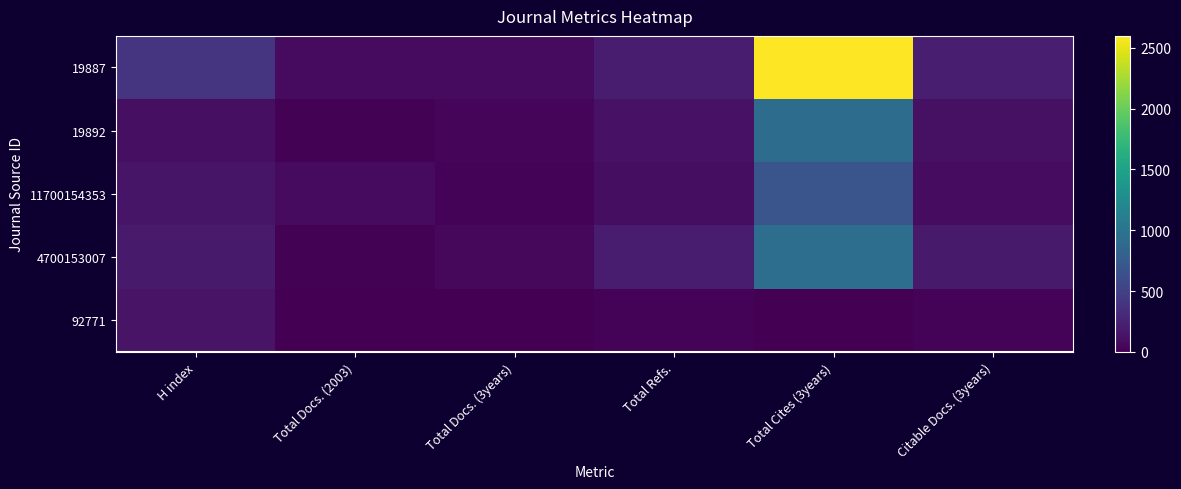

List the series in order of their peak value, lowest first.

92771, 11700154353, 19892, 4700153007, 19887